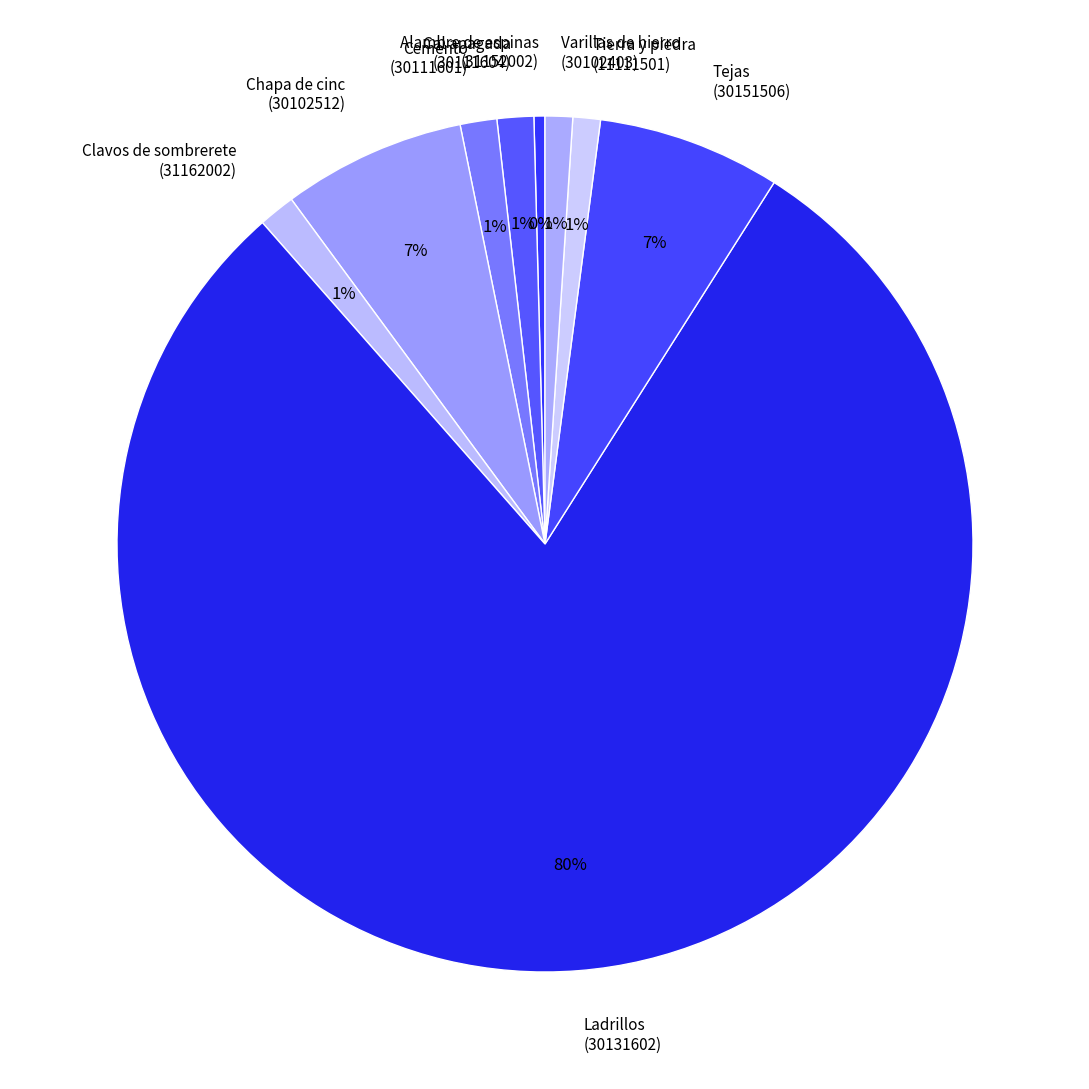

Which slice represents more than half of the pie?

Ladrillos (30131602)